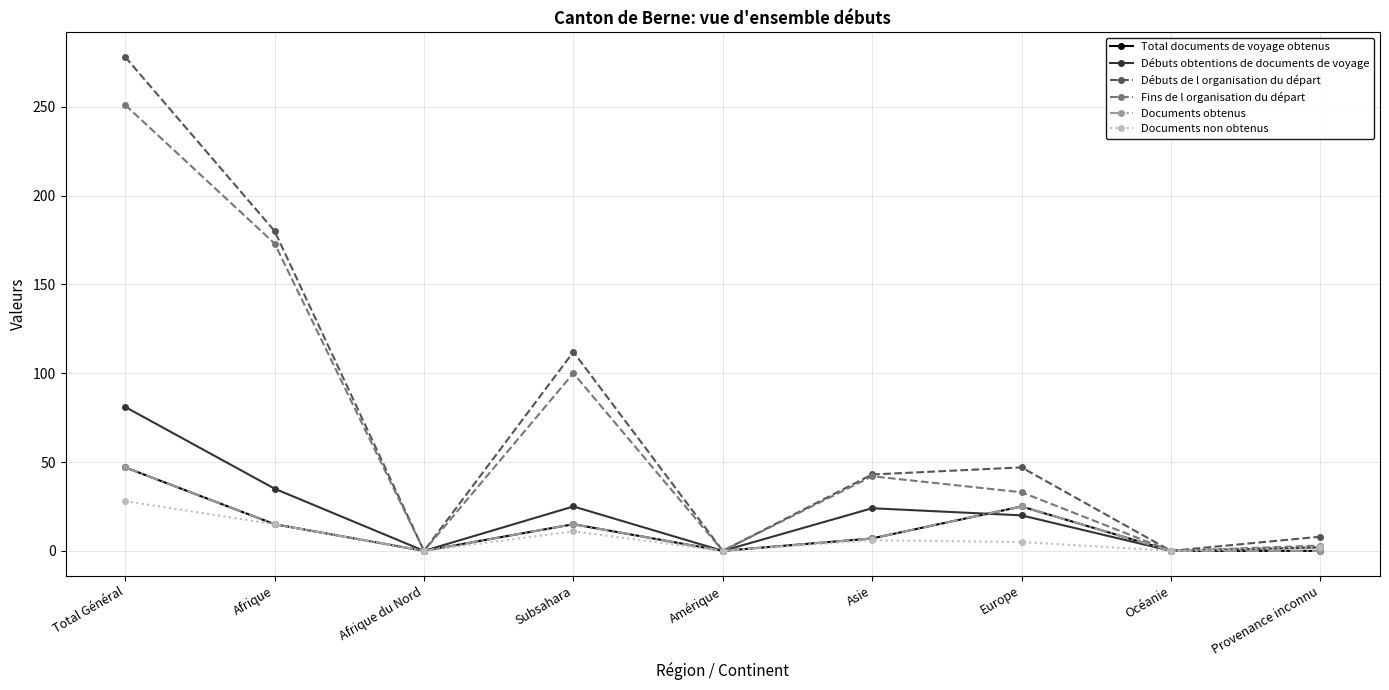

The value of Débuts de l organisation du départ at Europe is 47. True or false?

True